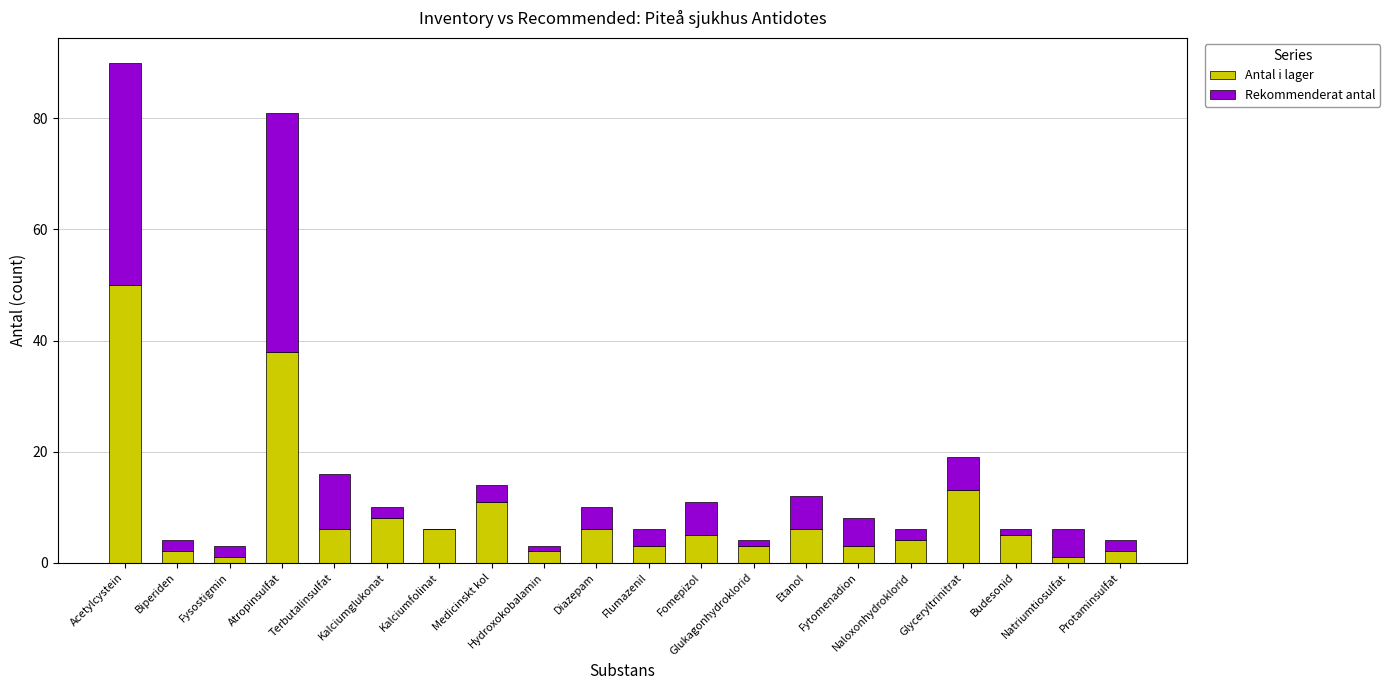

How many categories are shown in the chart?

20